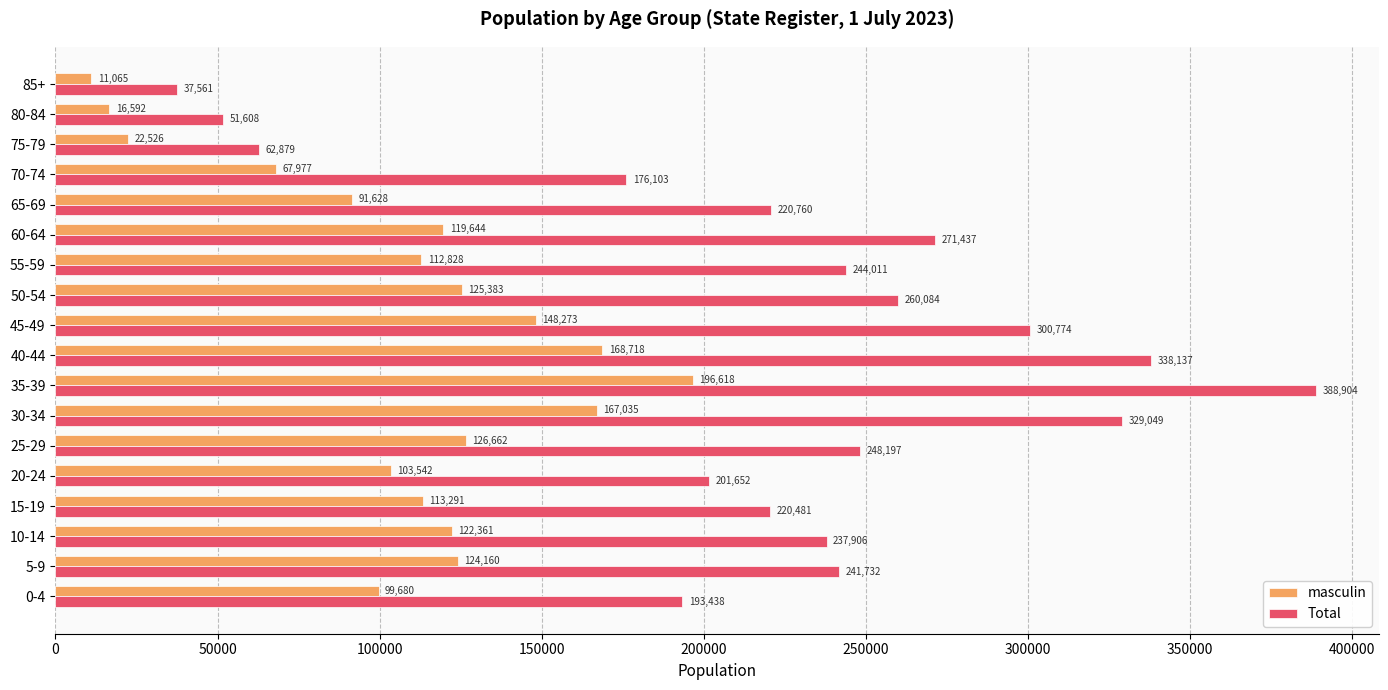

True or false: masculin has a value of 297080 at 35-39.

False